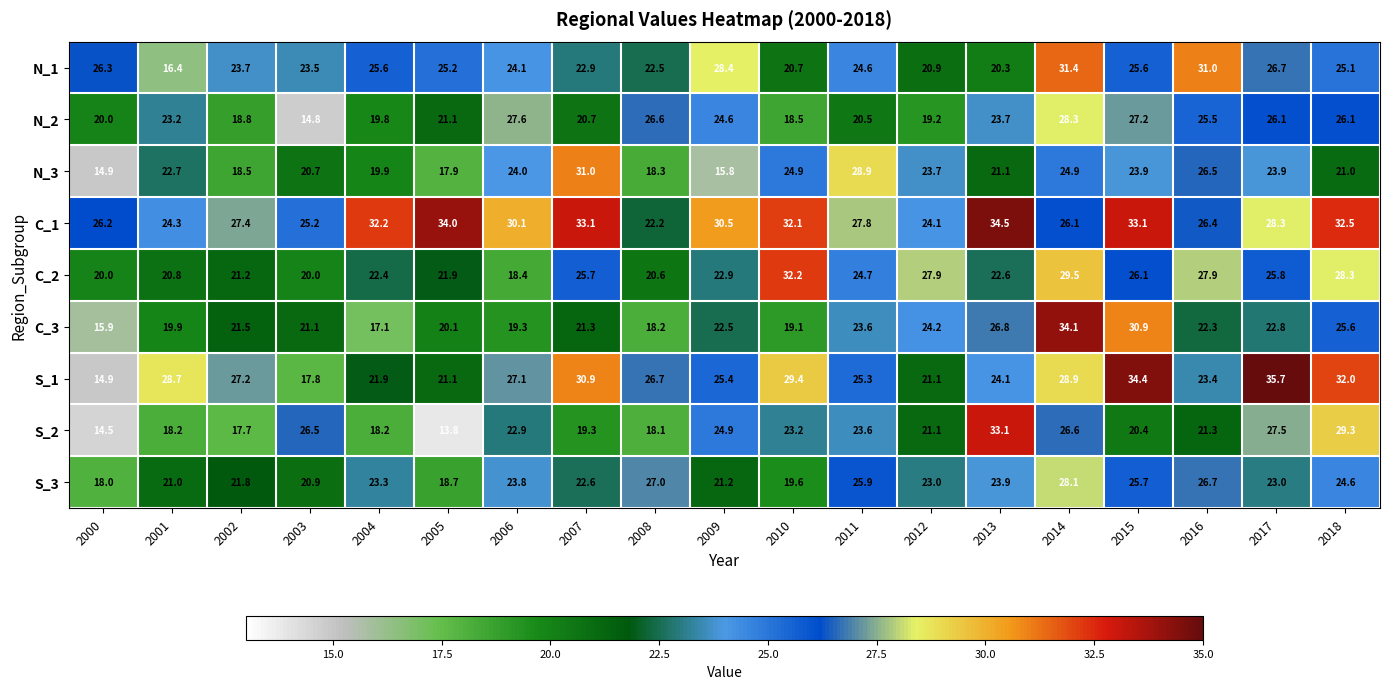

What is the sum of the C_1 values at 2005 and 2003?

59.2